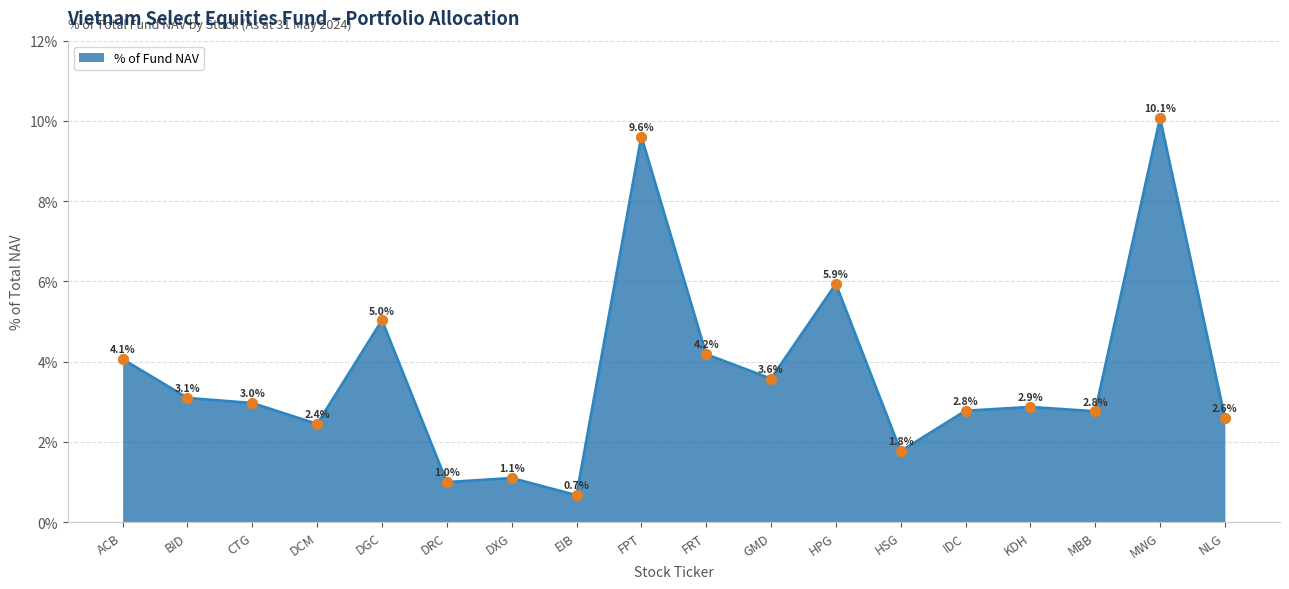

Which has a higher value, MBB or MWG?

MWG